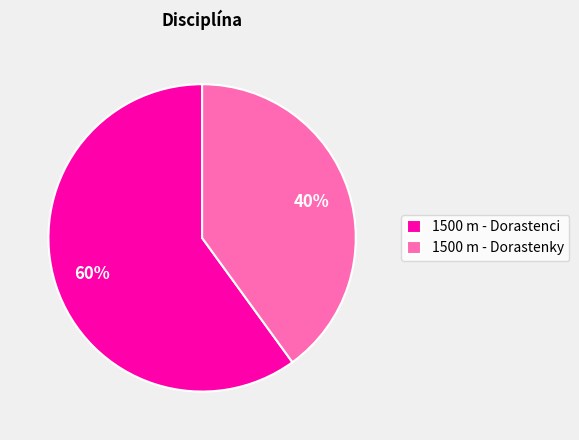

Is it true that 1500 m - Dorastenky is 53% of the pie?

False